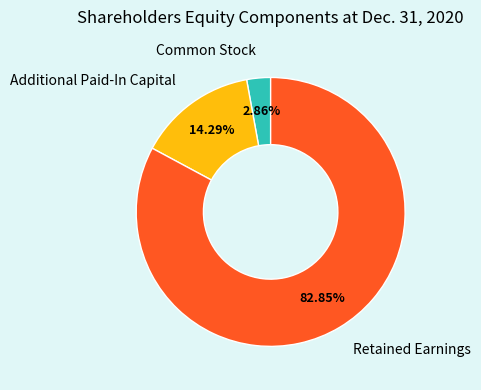

Is there a majority slice in this chart?

Yes